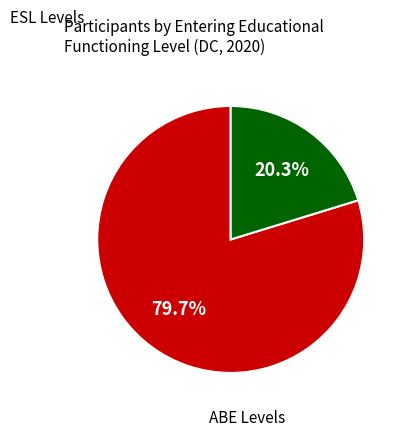

Is there a majority slice in this chart?

Yes